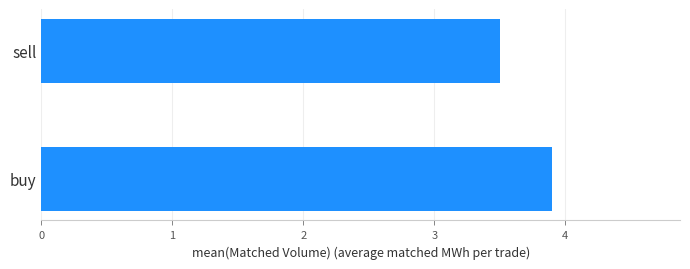

How many bars are there in total?

2